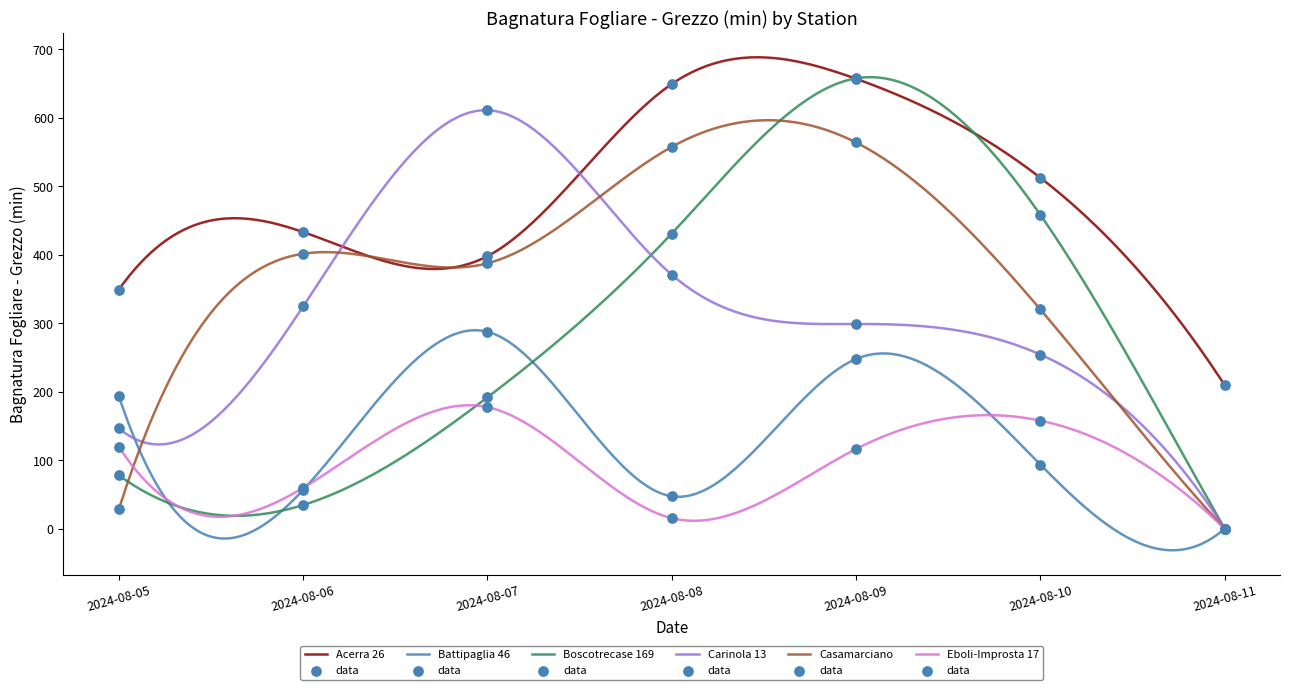

At how many categories does at least one series exceed 205?

7